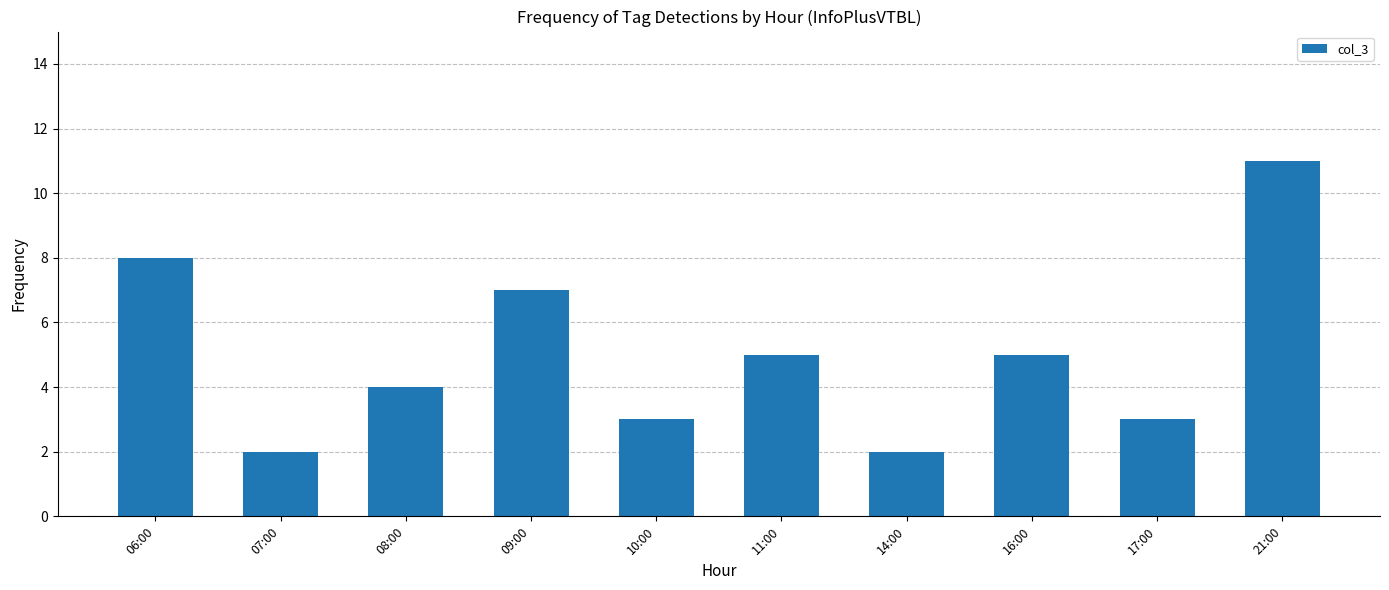

Is it true that the value at 06:00 is 8?

True